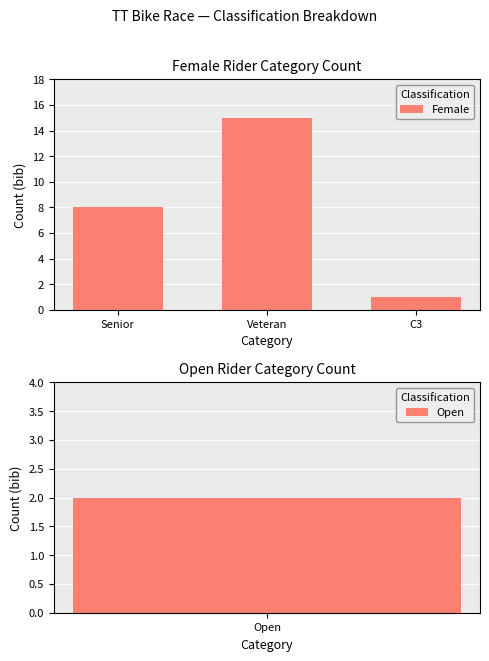

What position from the right is Veteran?

2